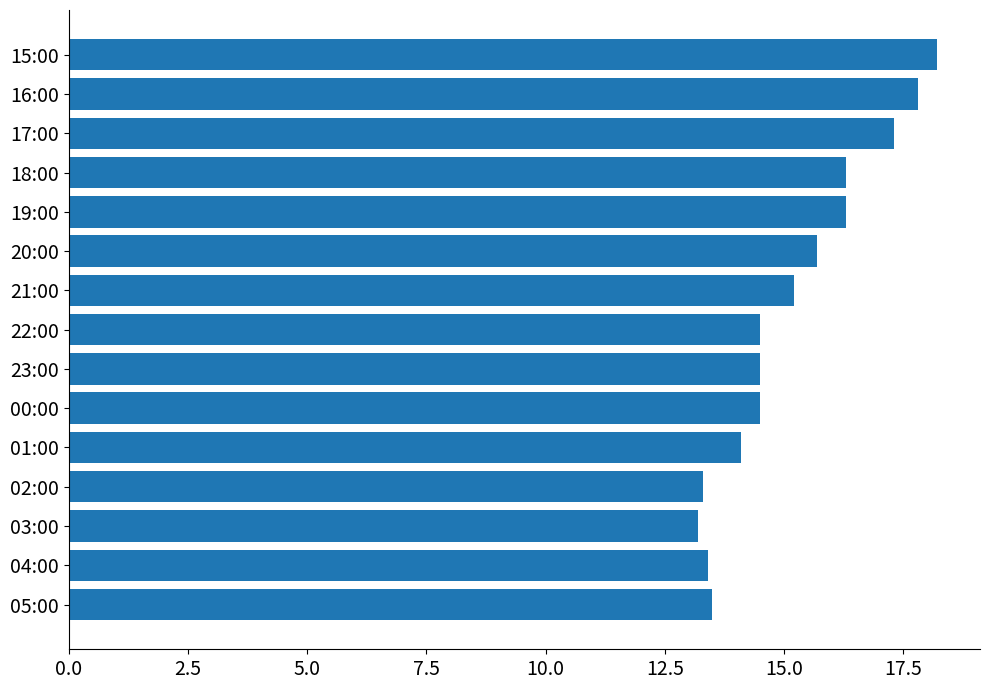

What is the smallest value displayed?

13.2